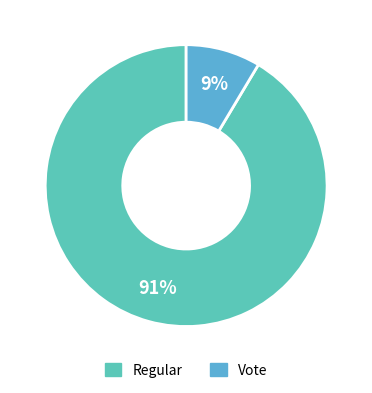

What is the smallest slice in the pie chart?

Vote